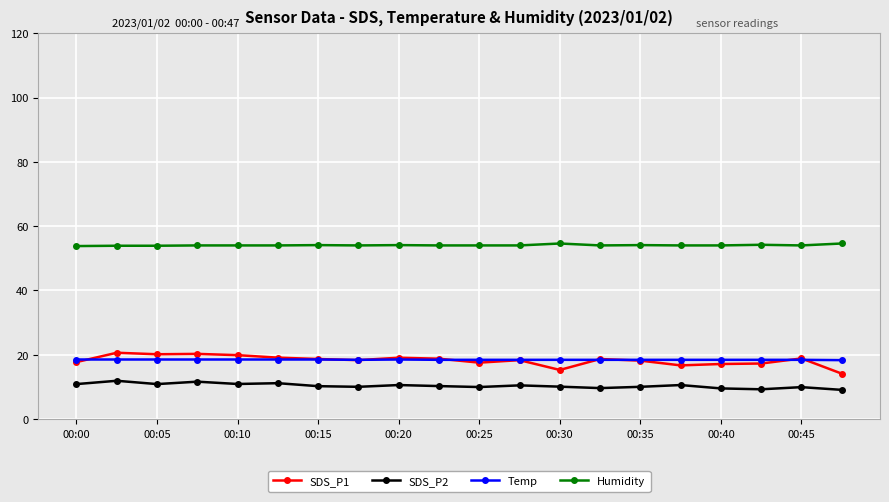

Is this an area chart (filled region under the line)?

No